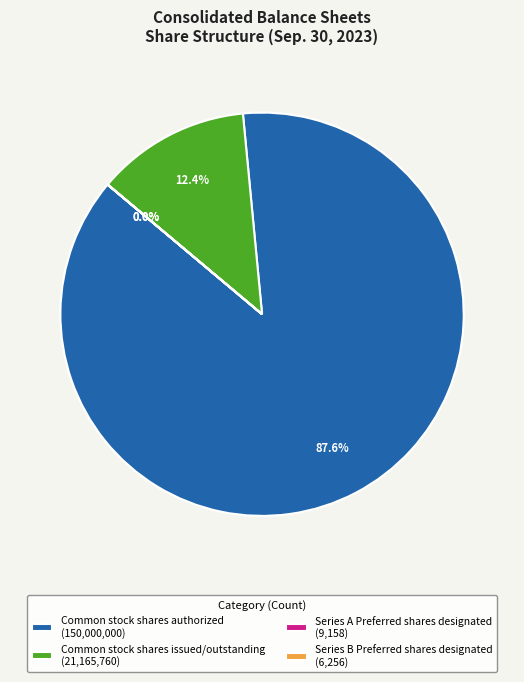

Between Common stock shares authorized (150,000,000) and Common stock shares issued/outstanding (21,165,760), which is larger?

Common stock shares authorized (150,000,000)